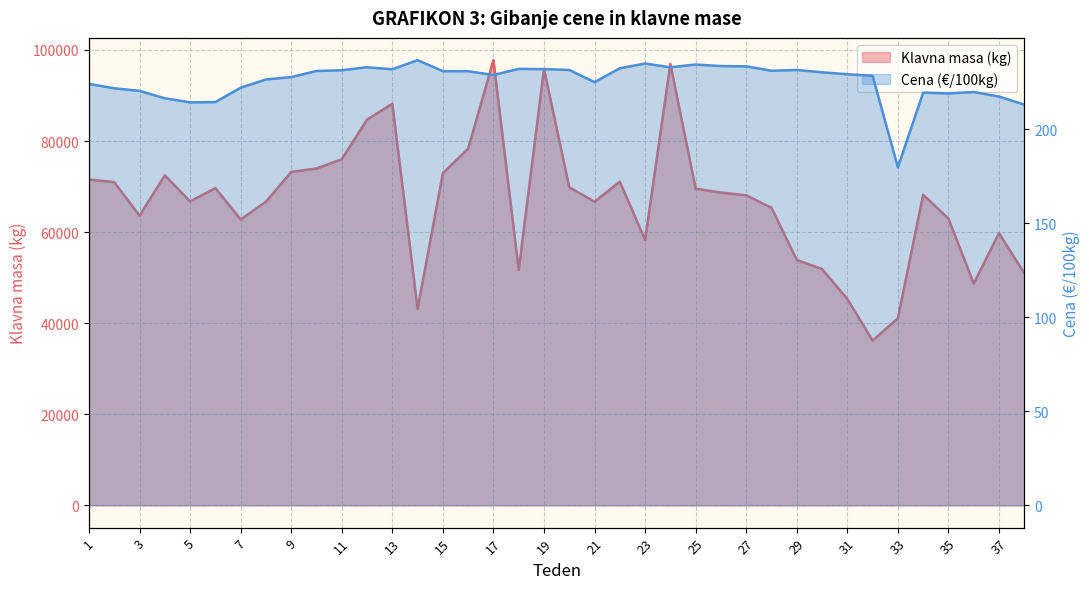

At which category is the sum across all series the highest?

17